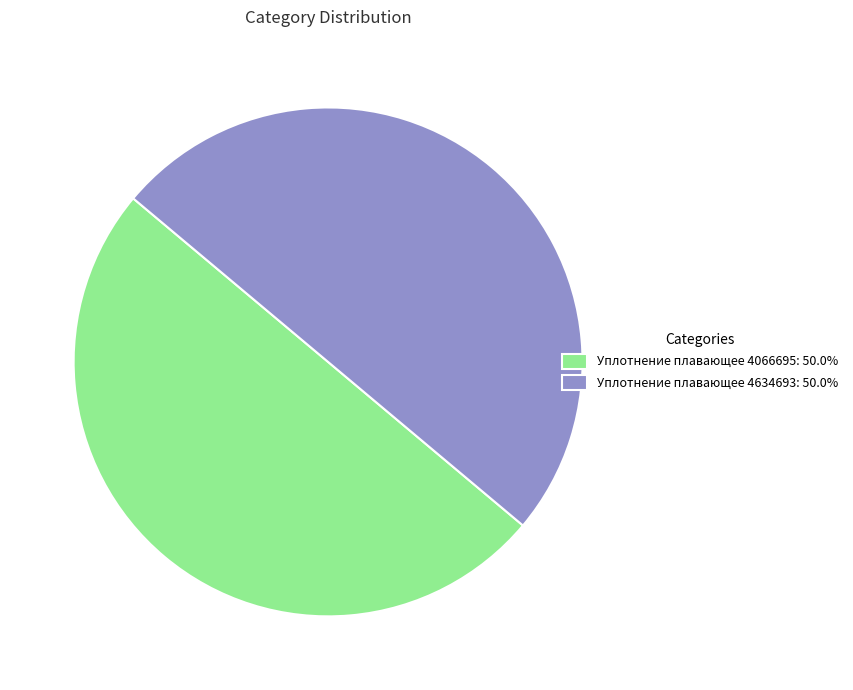

Approximately how many times larger is the value at Уплотнение плавающее 4066695: 50.0% compared to Уплотнение плавающее 4634693: 50.0%?

1.0